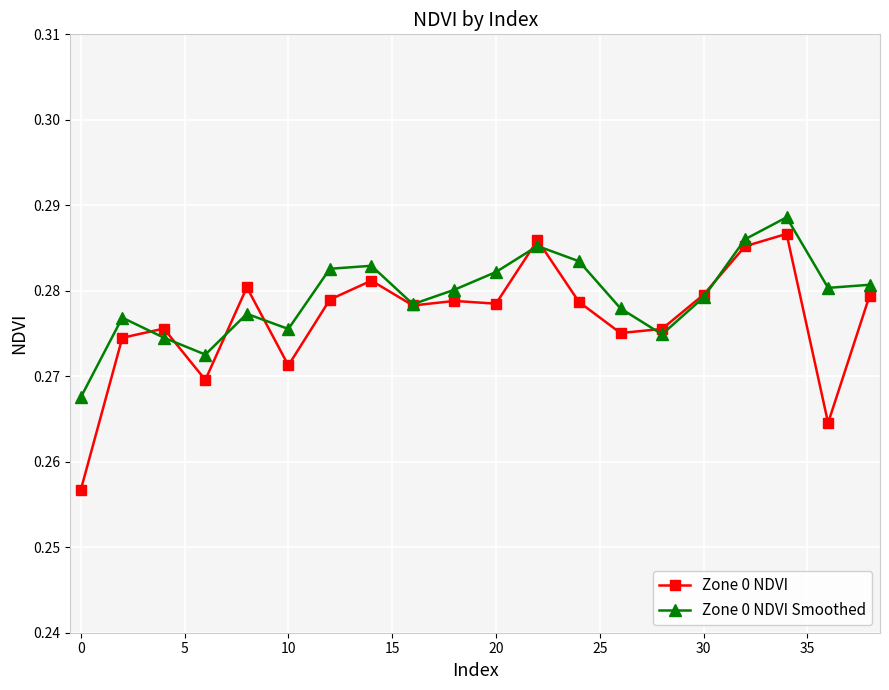

At how many categories does at least one series exceed 0?

20